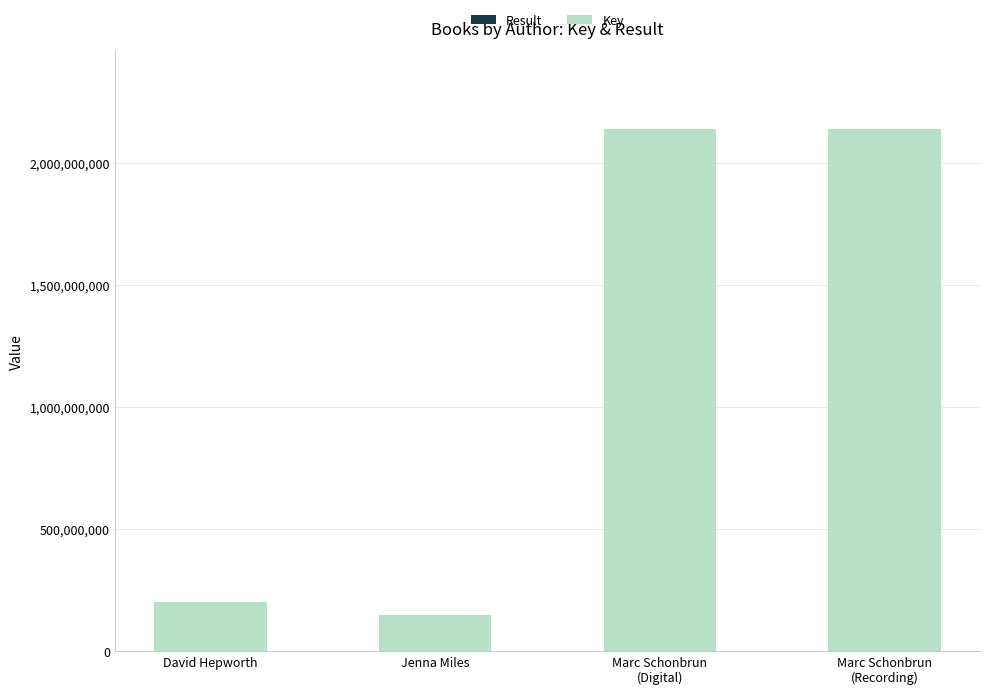

How many distinct data groups are displayed?

2